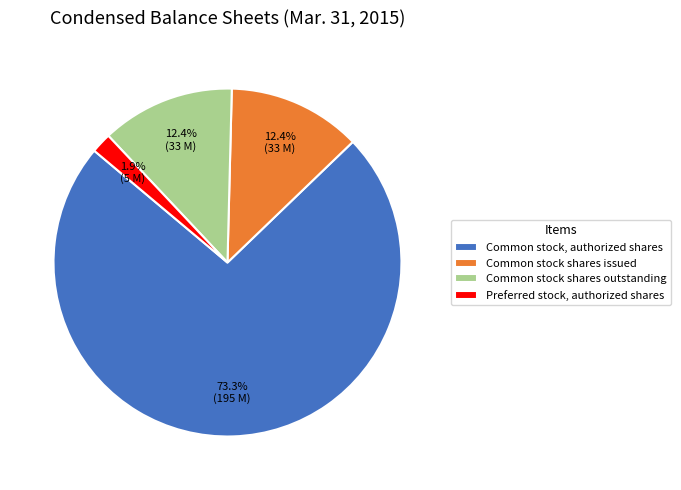

What is the ratio of the value at Common stock, authorized shares to the value at Common stock shares outstanding?

5.9